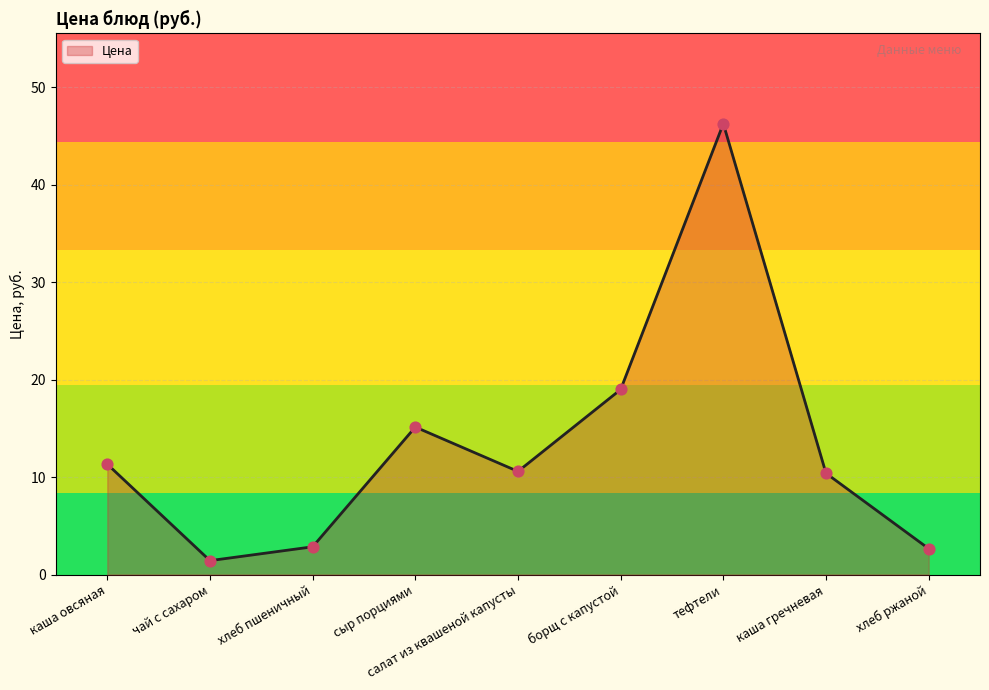

What is the ratio of the value at хлеб ржаной to the value at хлеб пшеничный?

0.9